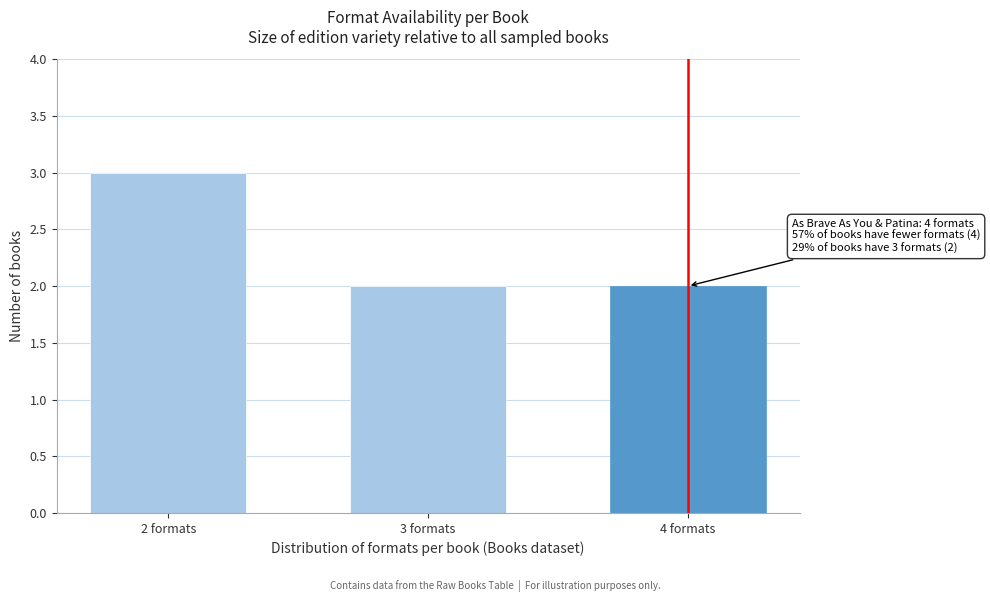

Reading left to right, transcribe all the data shown in this chart.

3	2	2